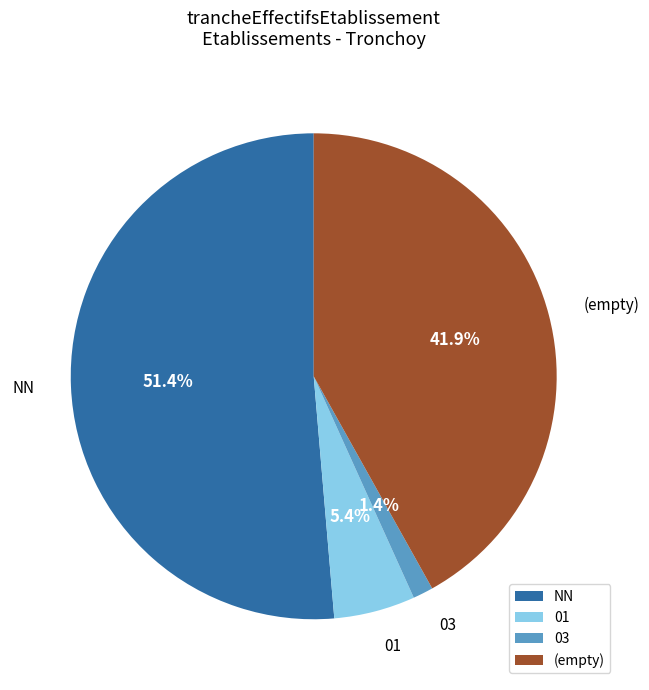

What is the smallest slice in the pie chart?

03